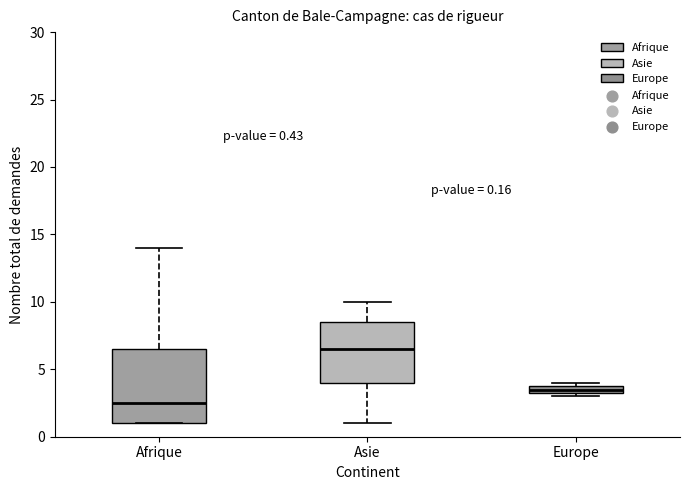

Which box's median line is the highest?

Asie